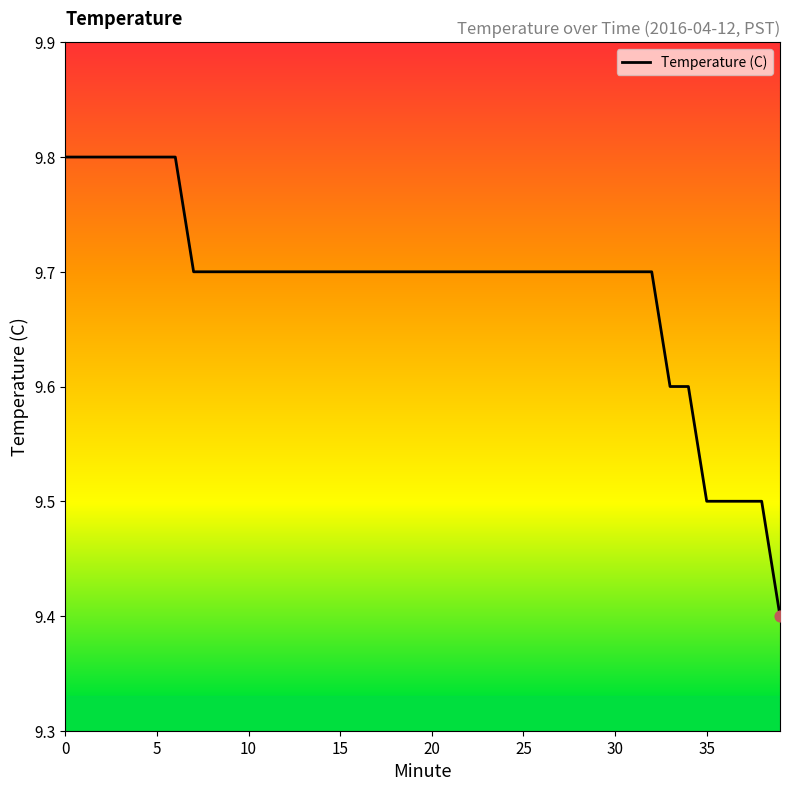

What is the maximum value shown in the chart?

9.8